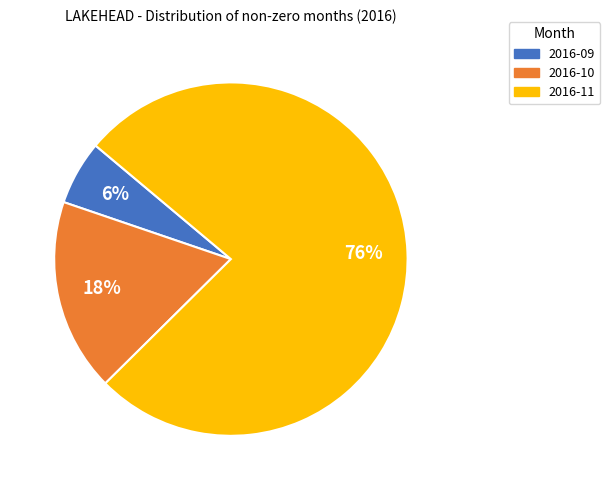

Which slice represents more than half of the pie?

2016-11